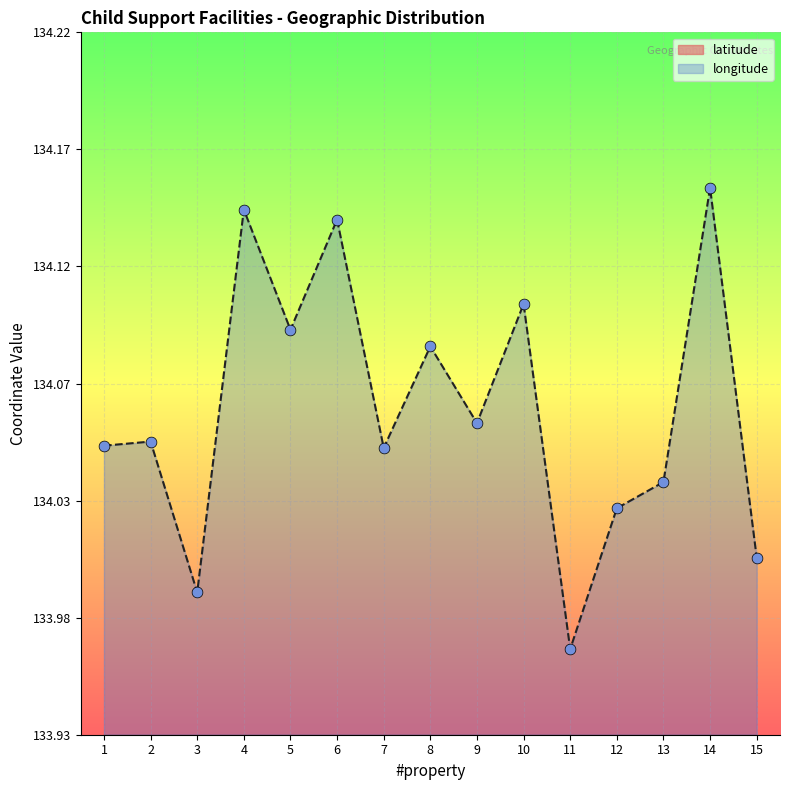

What are all the series names shown in the legend?

latitude, longitude